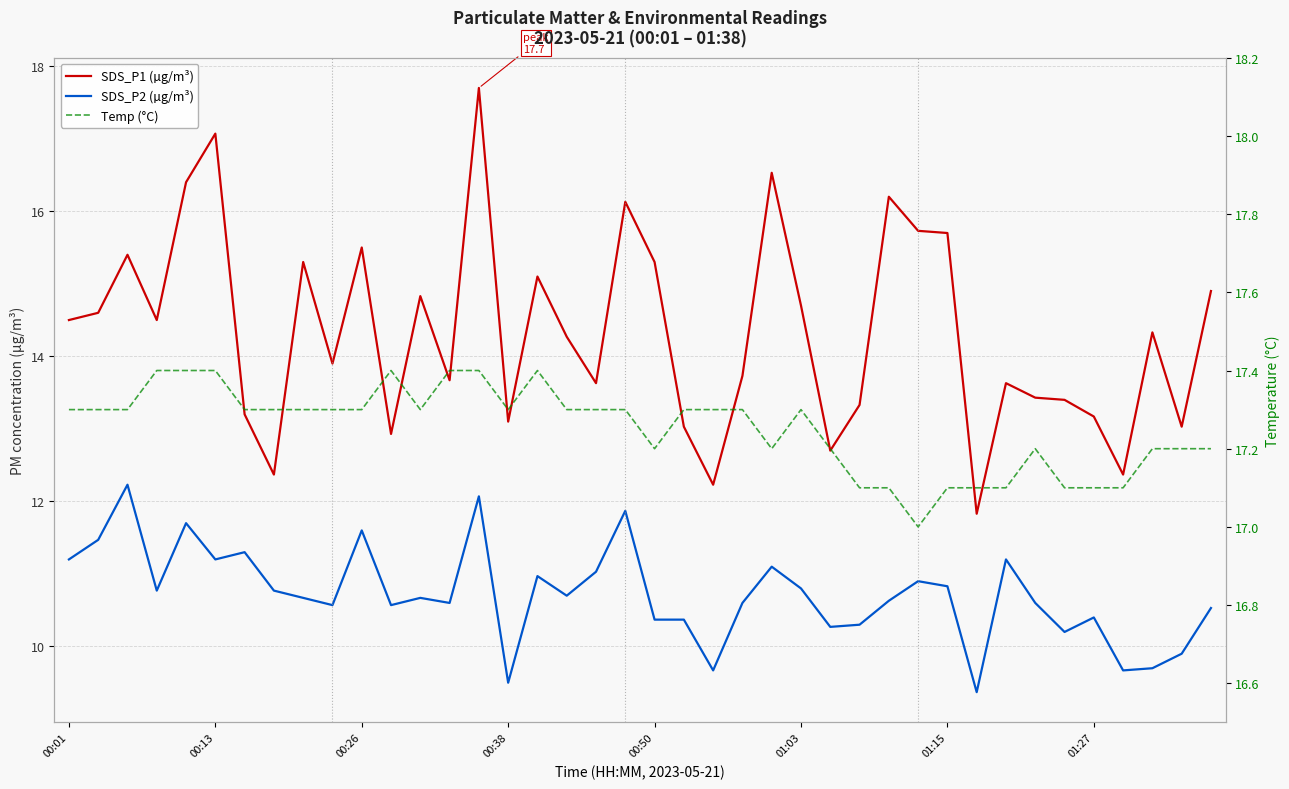

True or false: SDS_P2 (µg/m³) has a value of 10.7 at 12.

True